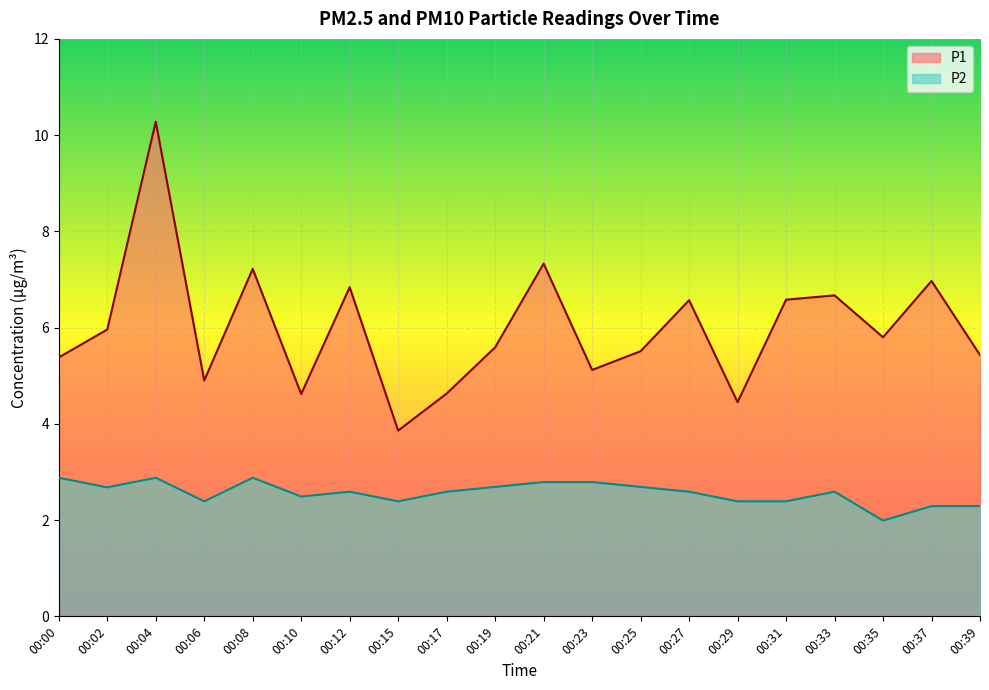

Where is the first local maximum for P2?

00:04